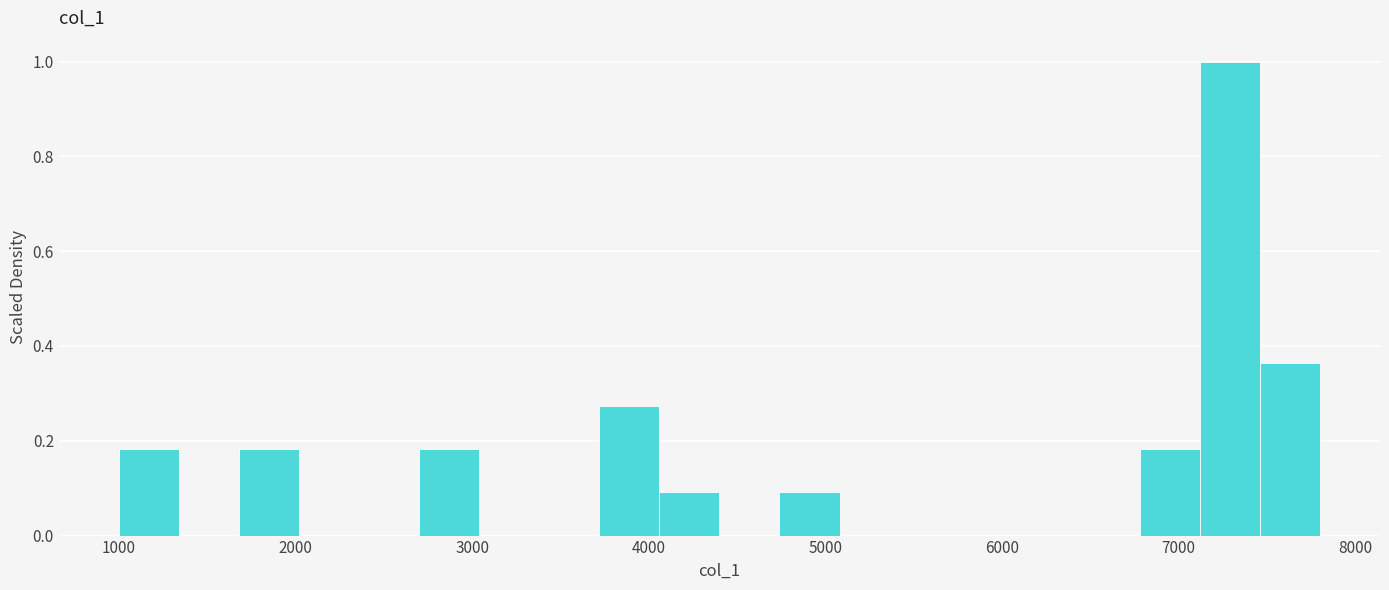

Around what value on the x-axis is the tallest bar? Give the approximate position of its centre, as read against the axis.

7300